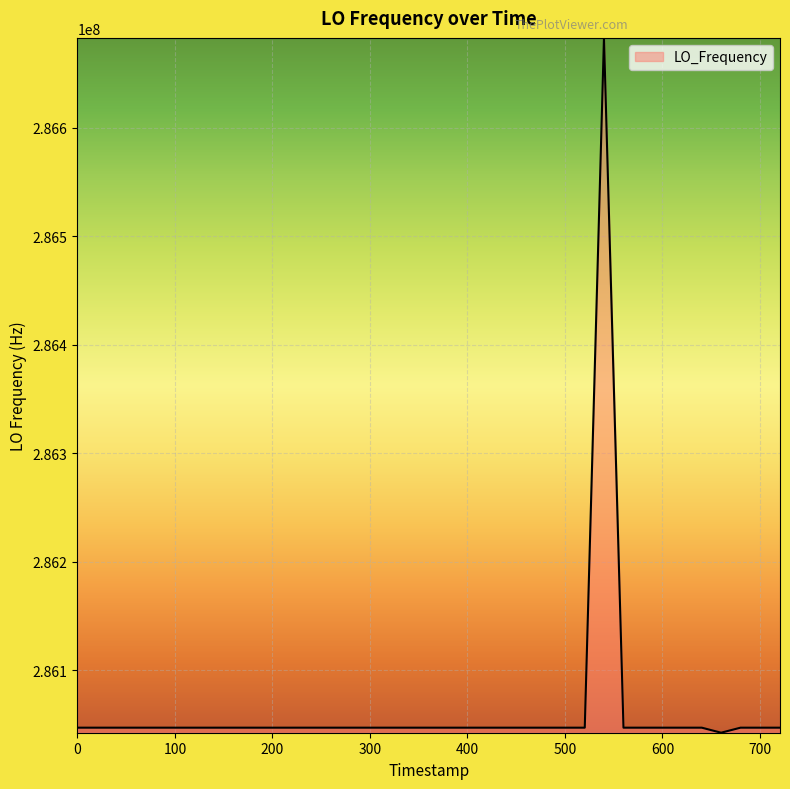

What is the maximum value shown in the chart?

286682706.4